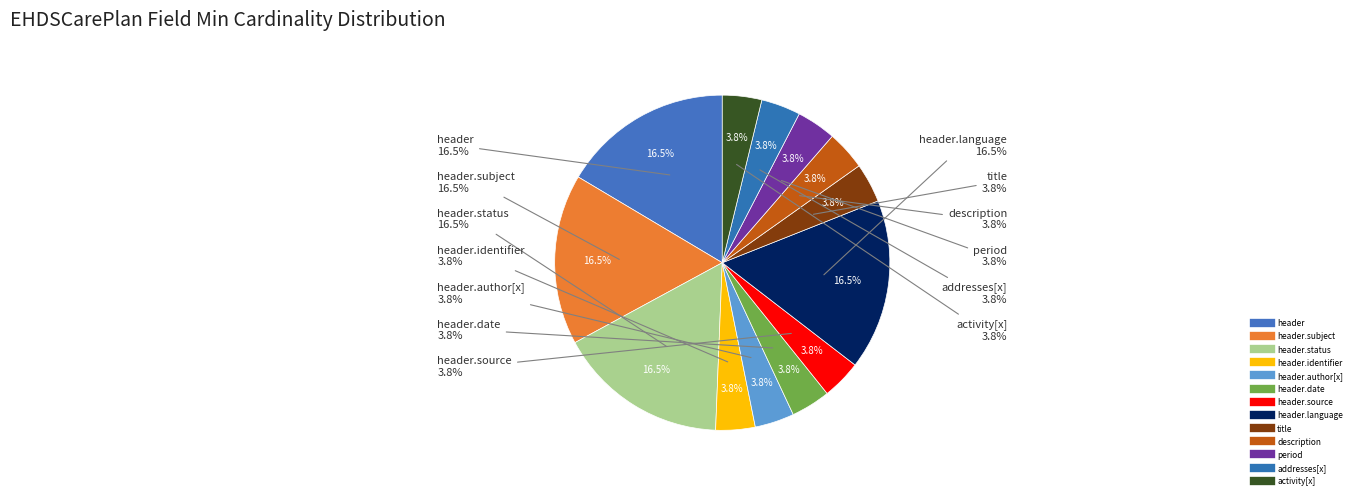

To the nearest percent, what is the average slice percentage?

8%